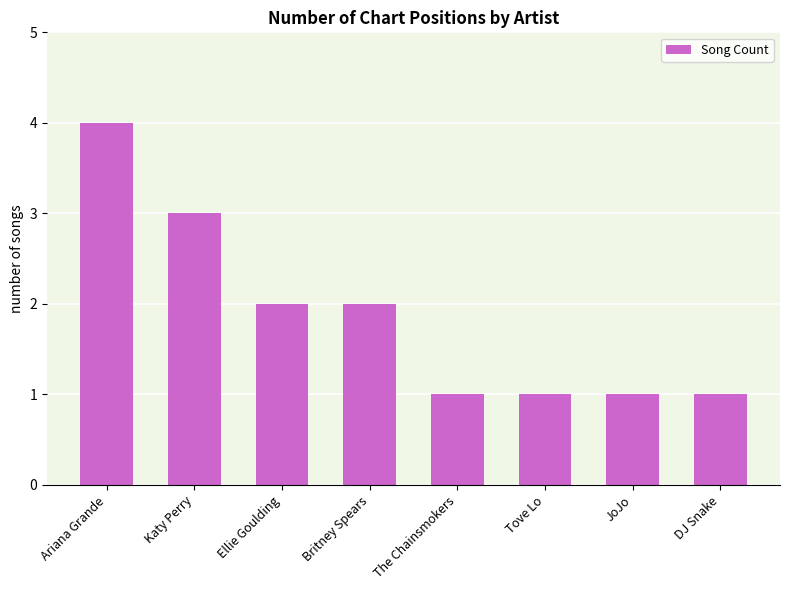

What is the value of the 7th bar from the left?

1